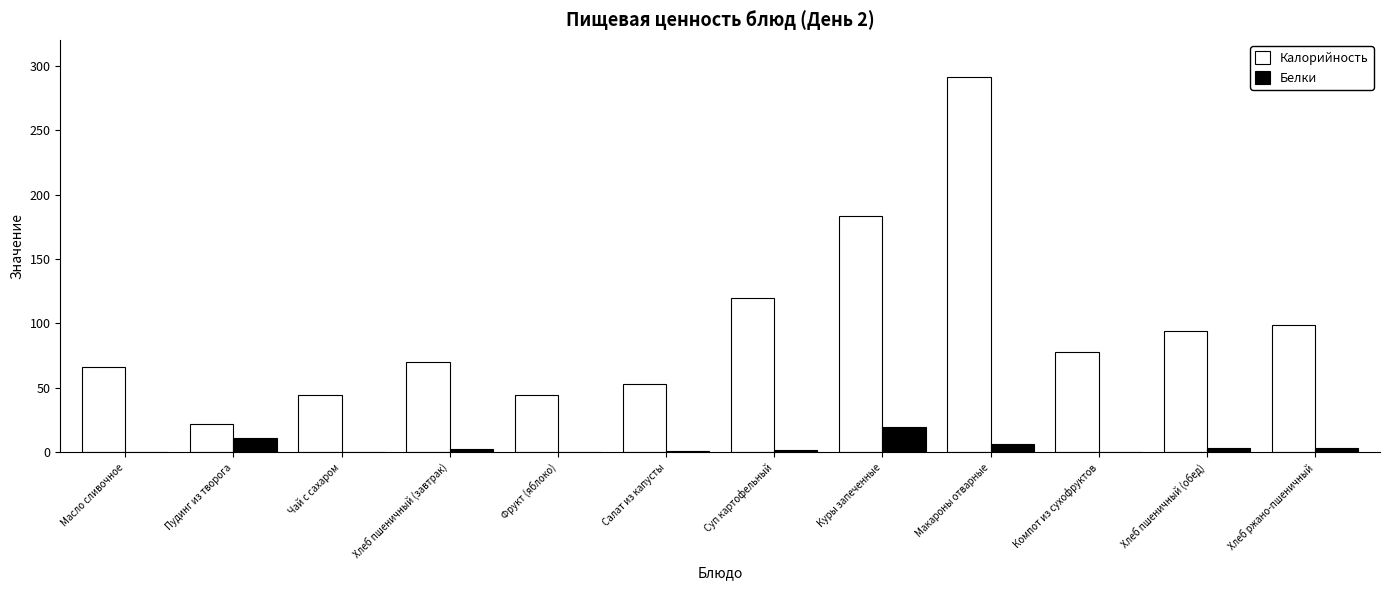

At which category is the sum across all series the highest?

Макароны отварные